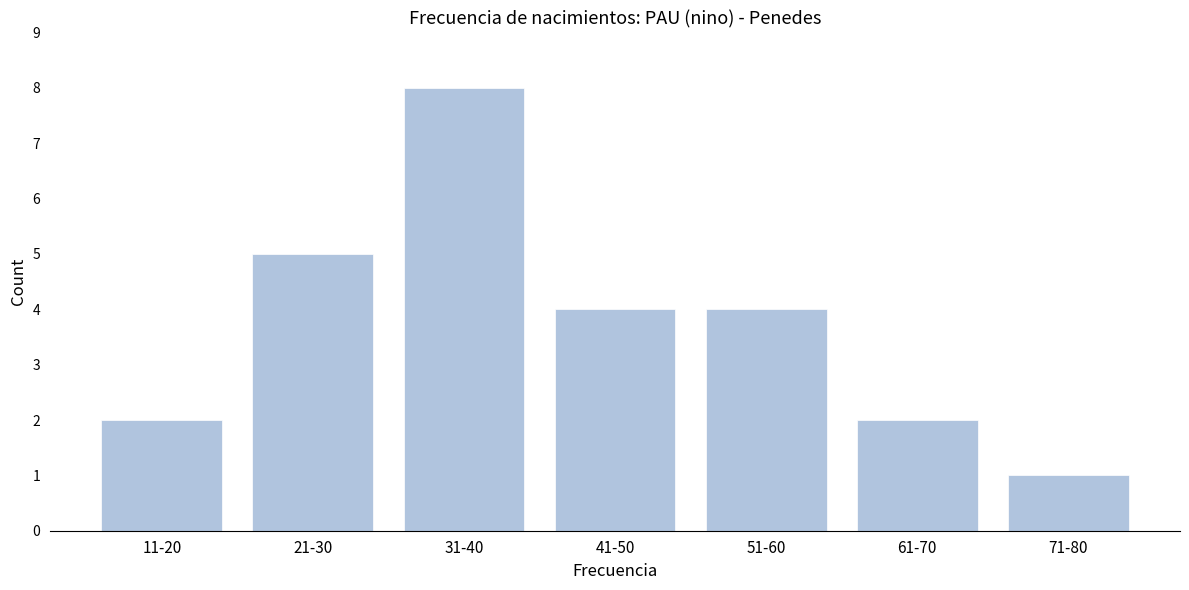

Reading right to left, what are all the values shown in this chart?

71-80=1	61-70=2	51-60=4	41-50=4	31-40=8	21-30=5	11-20=2